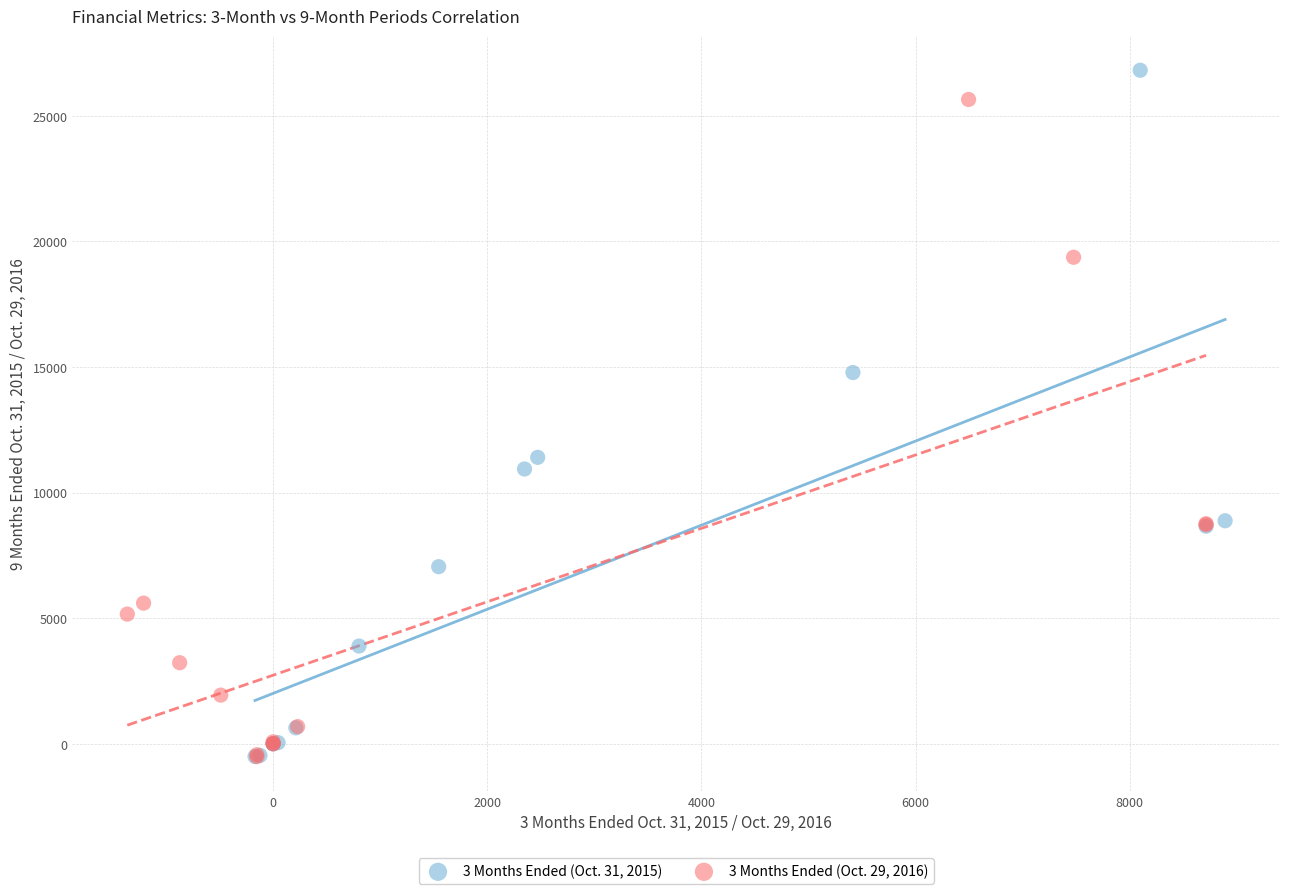

Which series has the widest spread of Y values?

3 Months Ended (Oct. 31, 2015)